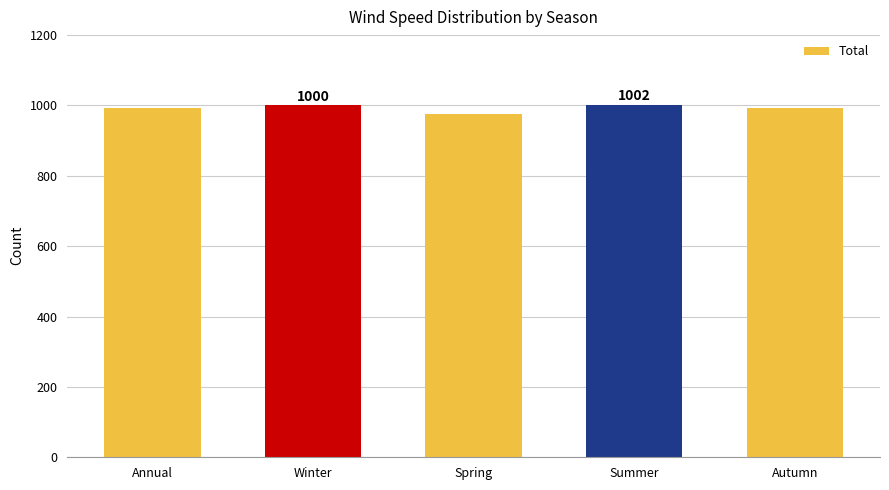

Count the number of categories in the chart.

5